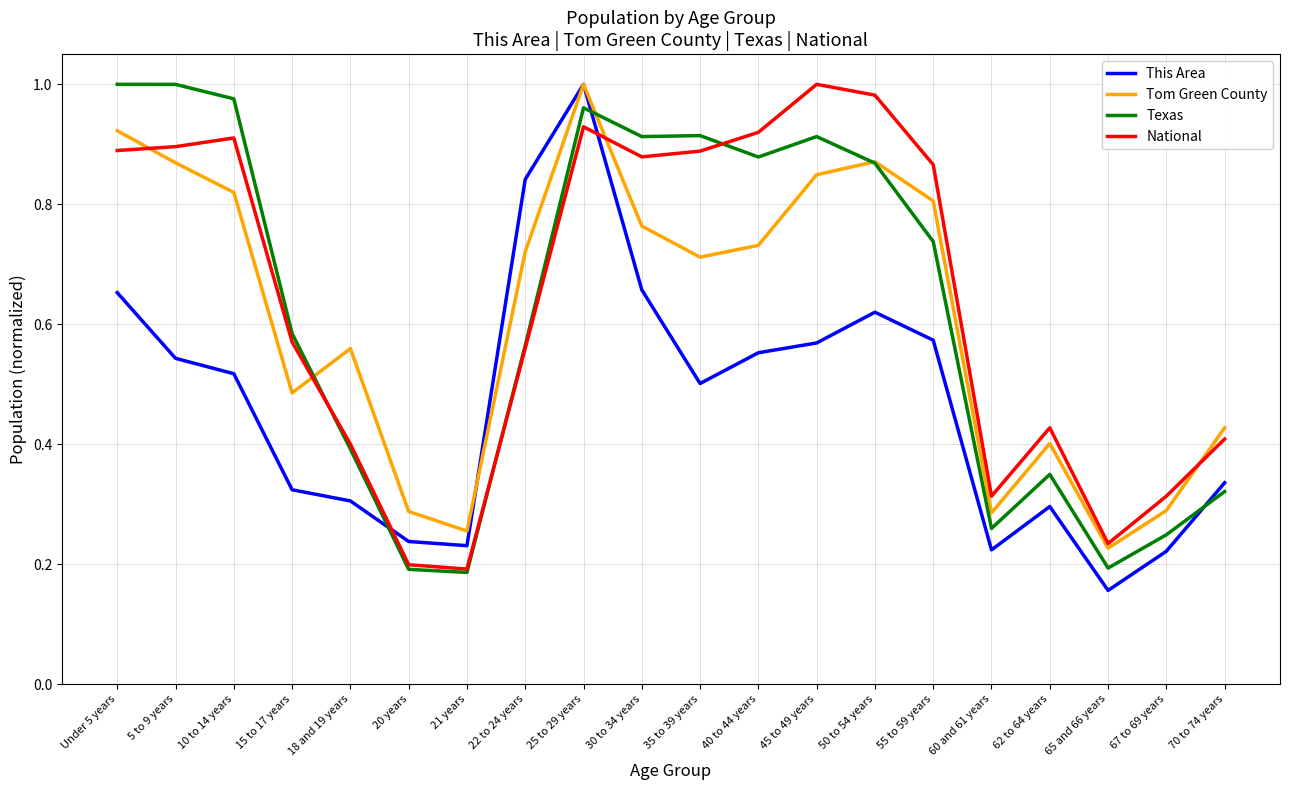

At how many categories does at least one series exceed 0?

20